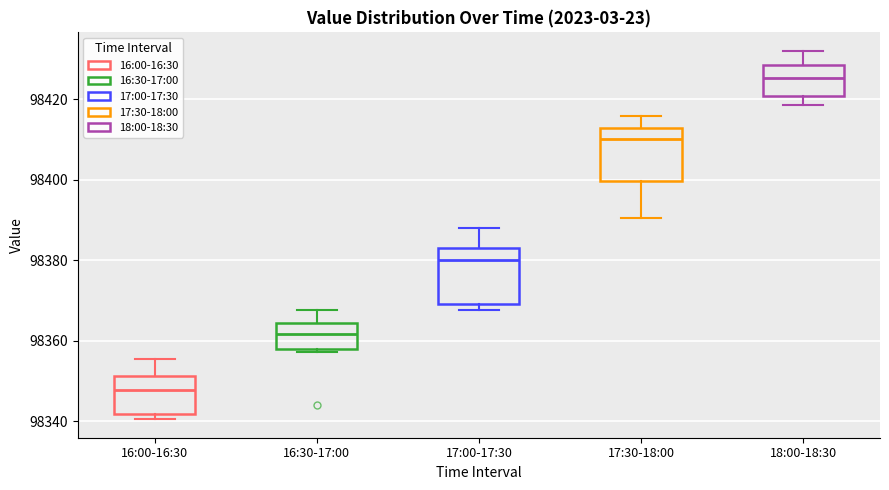

Where does the median line of the box for 16:00-16:30 sit on the y-axis? The values are not printed on the chart, so give them approximately, as read against the axis.

98348